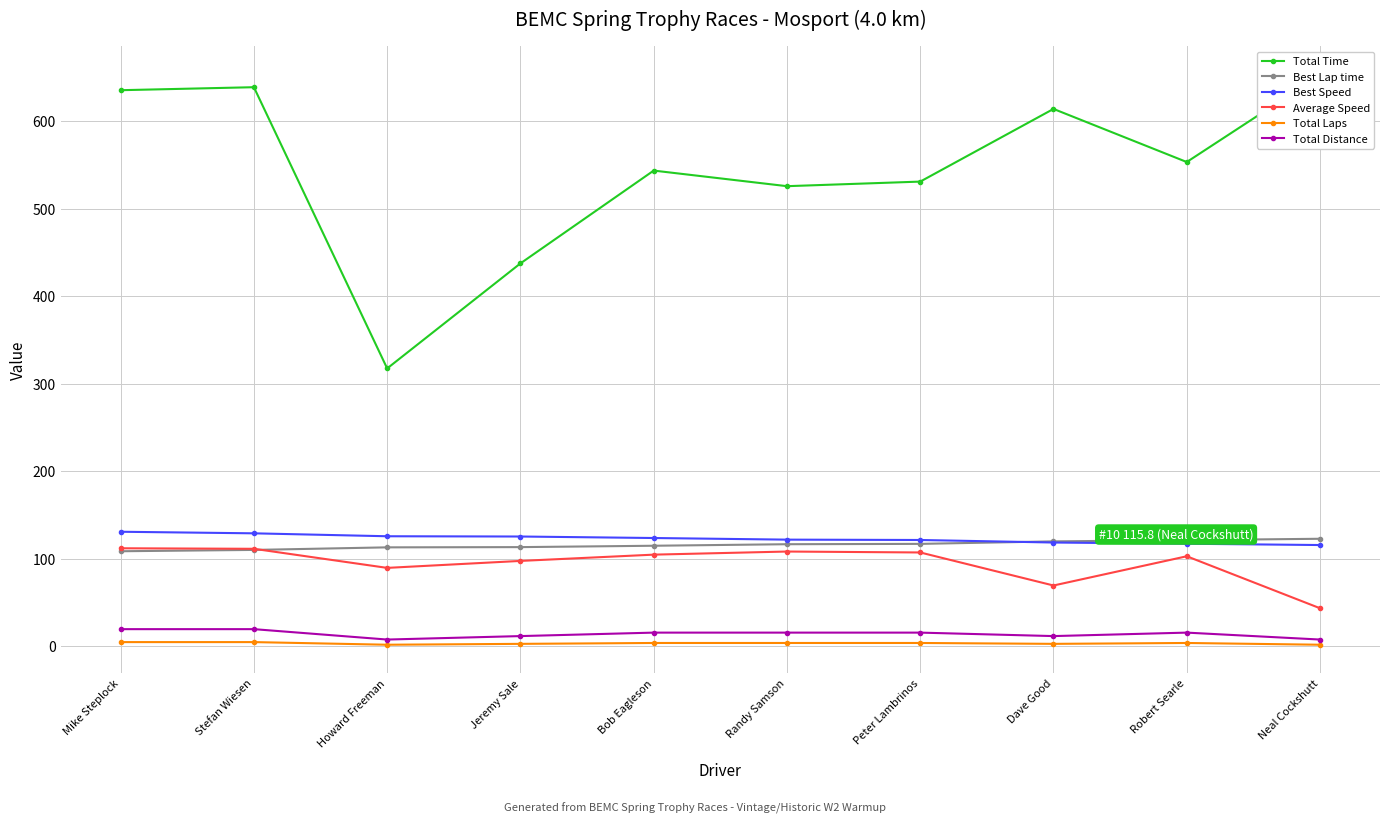

True or false: Total Laps and Average Speed cross at least once.

False